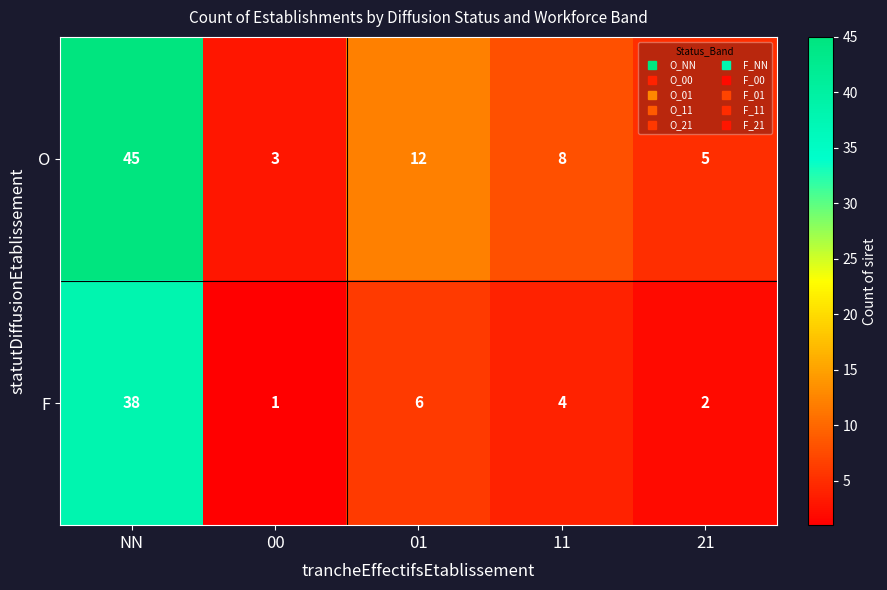

What is the greatest value displayed?

45